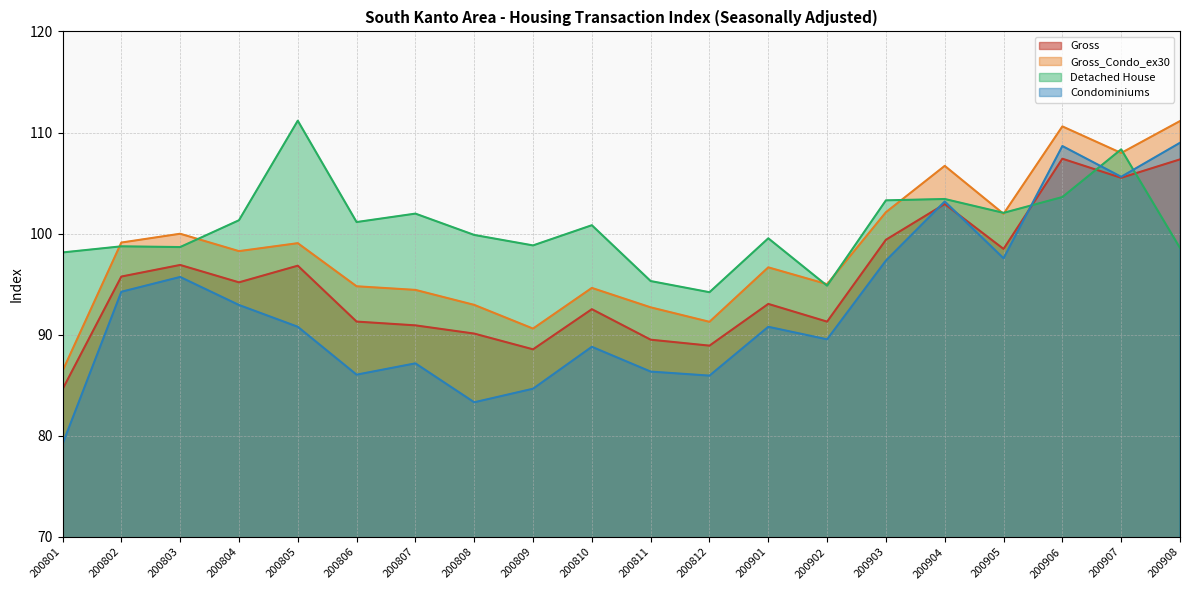

At how many categories does at least one series exceed 79?

20